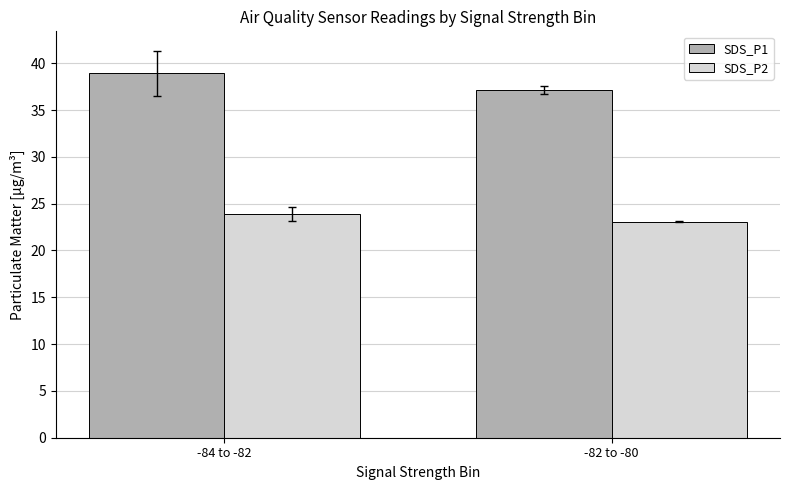

Rank the series by their average value, from lowest to highest.

SDS_P2, SDS_P1